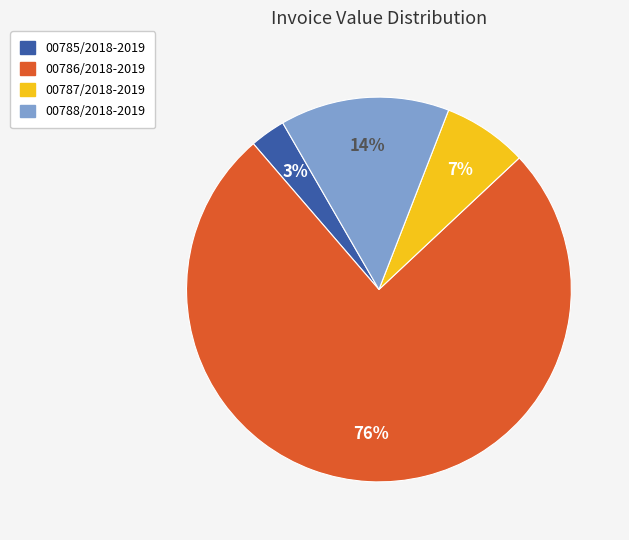

What is the ratio of the value at 00788/2018-2019 to the value at 00787/2018-2019?

2.0